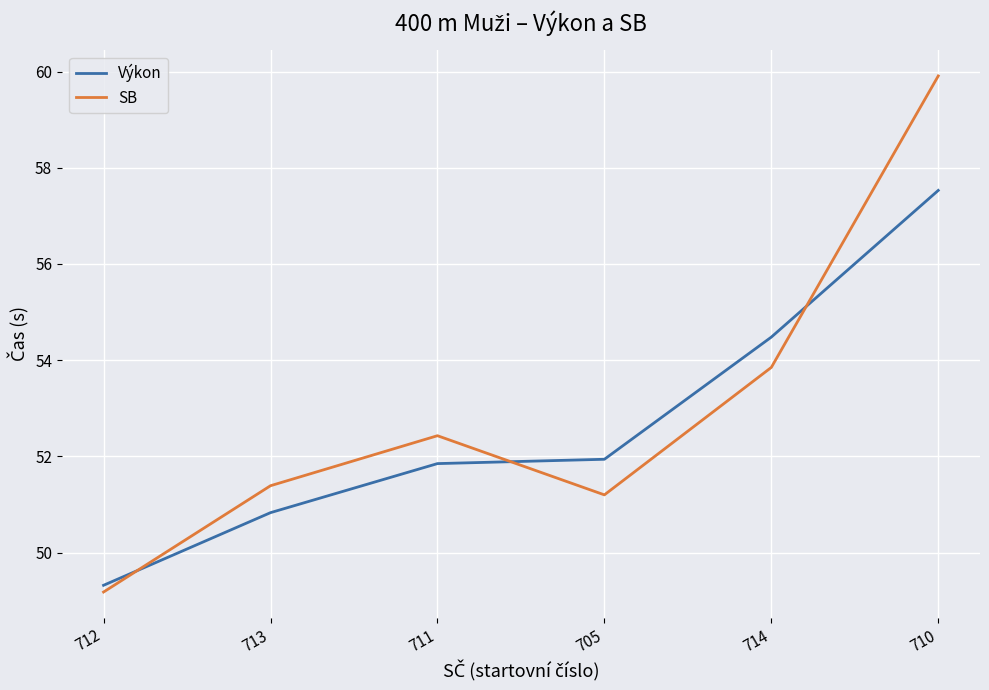

Rank the series by their maximum value, from lowest to highest.

Výkon, SB